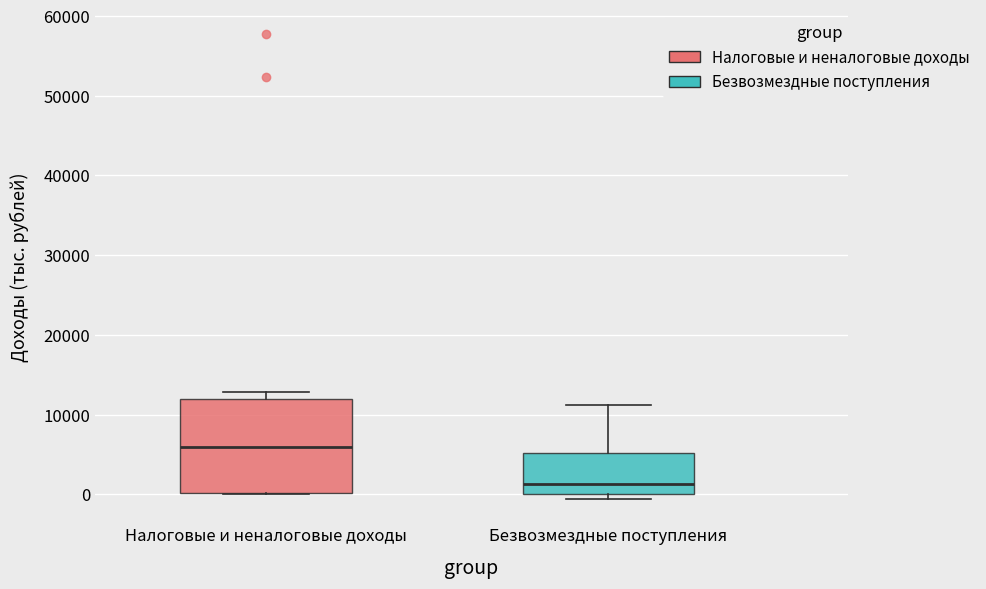

Reading left to right, transcribe this box plot: for each box, give where its median line is, the range the box spans, and where its two whiskers end, as read against the y-axis. The values are not printed on the chart, so give them approximately, as read against the axis.

Налоговые и неналоговые доходы: median 6000, box 0 to 12000, whiskers 0 to 13000
Безвозмездные поступления: median 1000, box 0 to 5000, whiskers -1000 to 11000